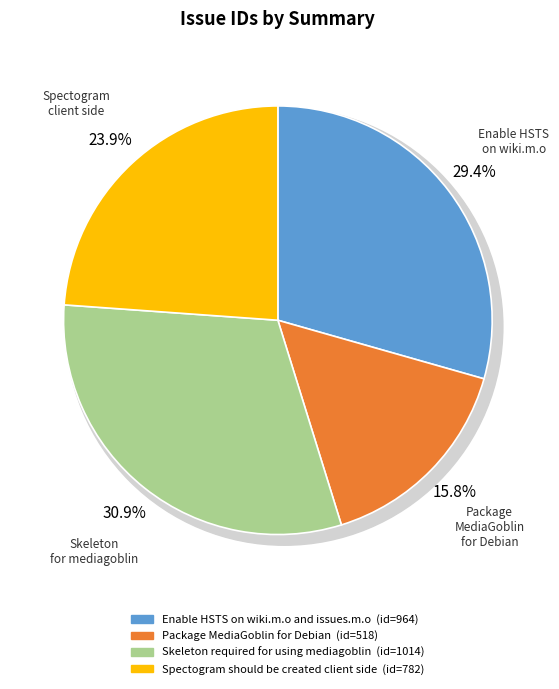

Count the number of slices in the pie.

4